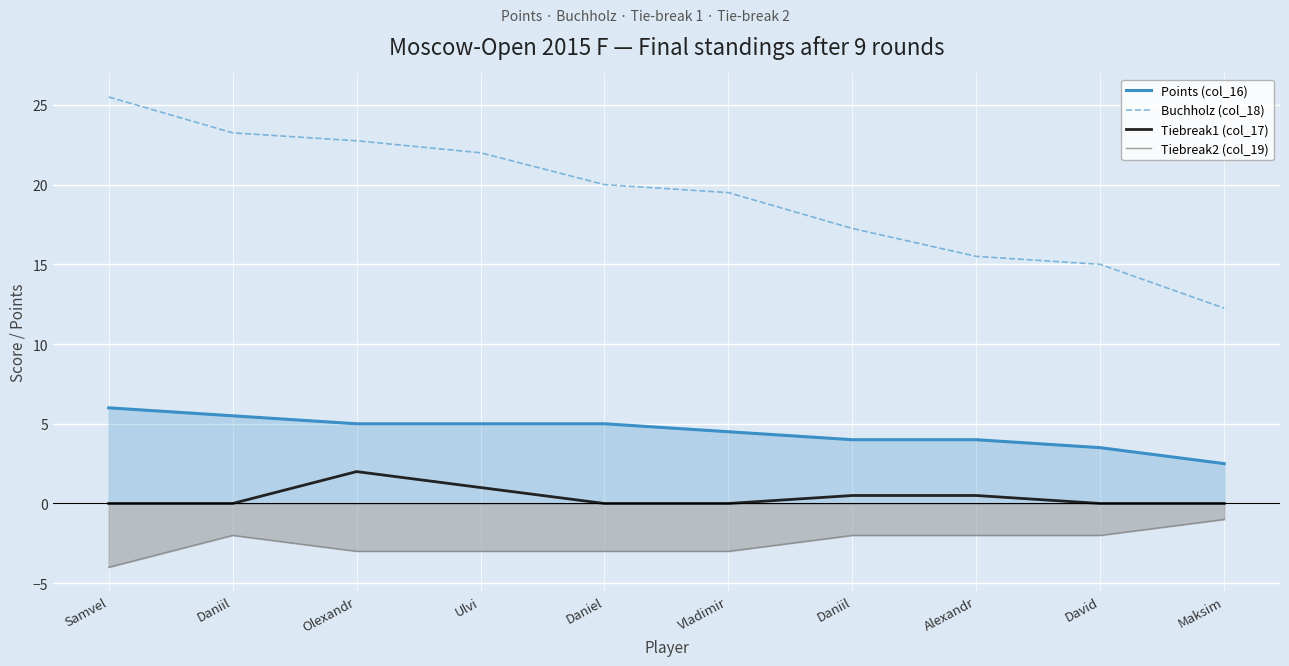

The value of Tiebreak2 (col_19) at Samvel is -4.0. True or false?

True